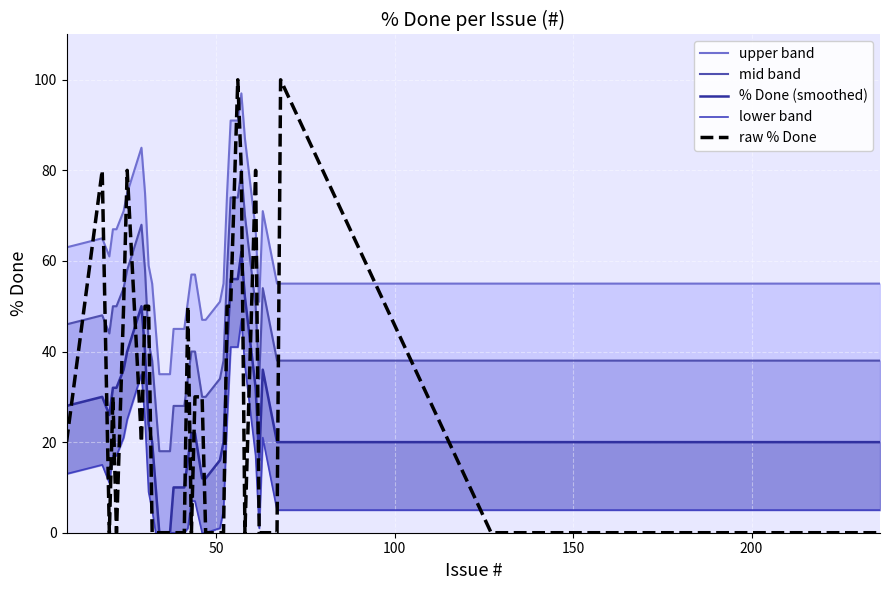

What is the maximum value for raw % Done?

100